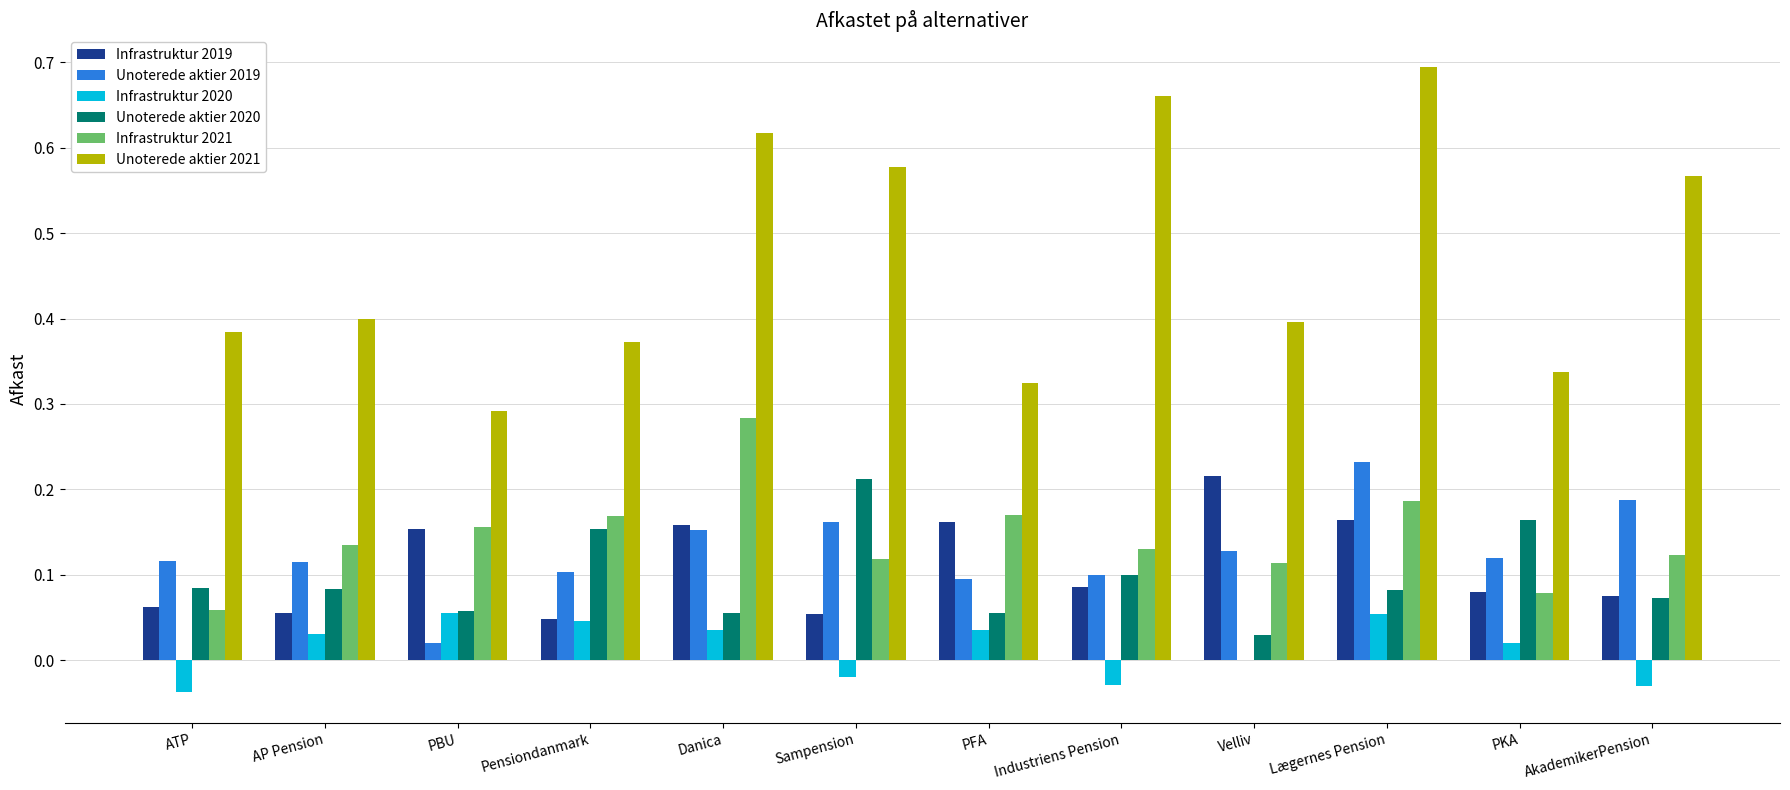

What is the total value across all series at Lægernes Pension?

1.4